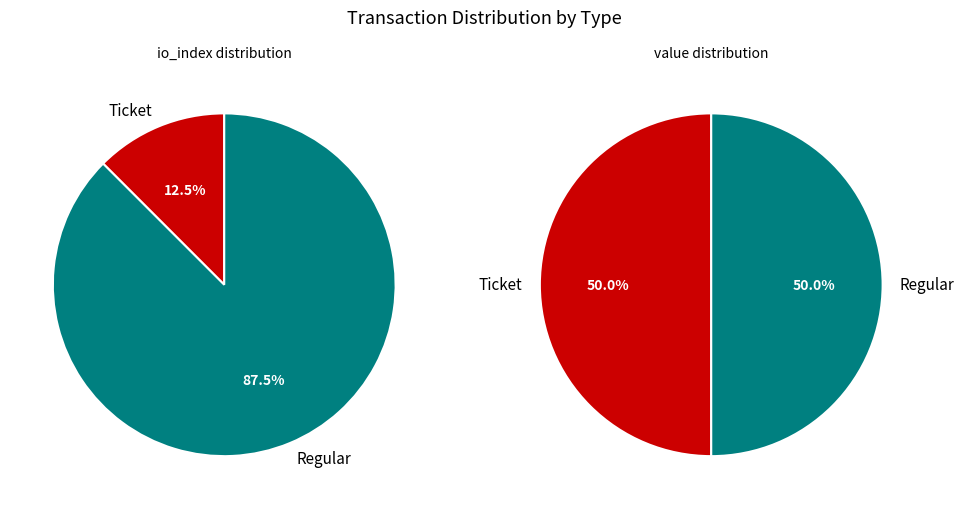

Does any single category account for the majority?

Yes